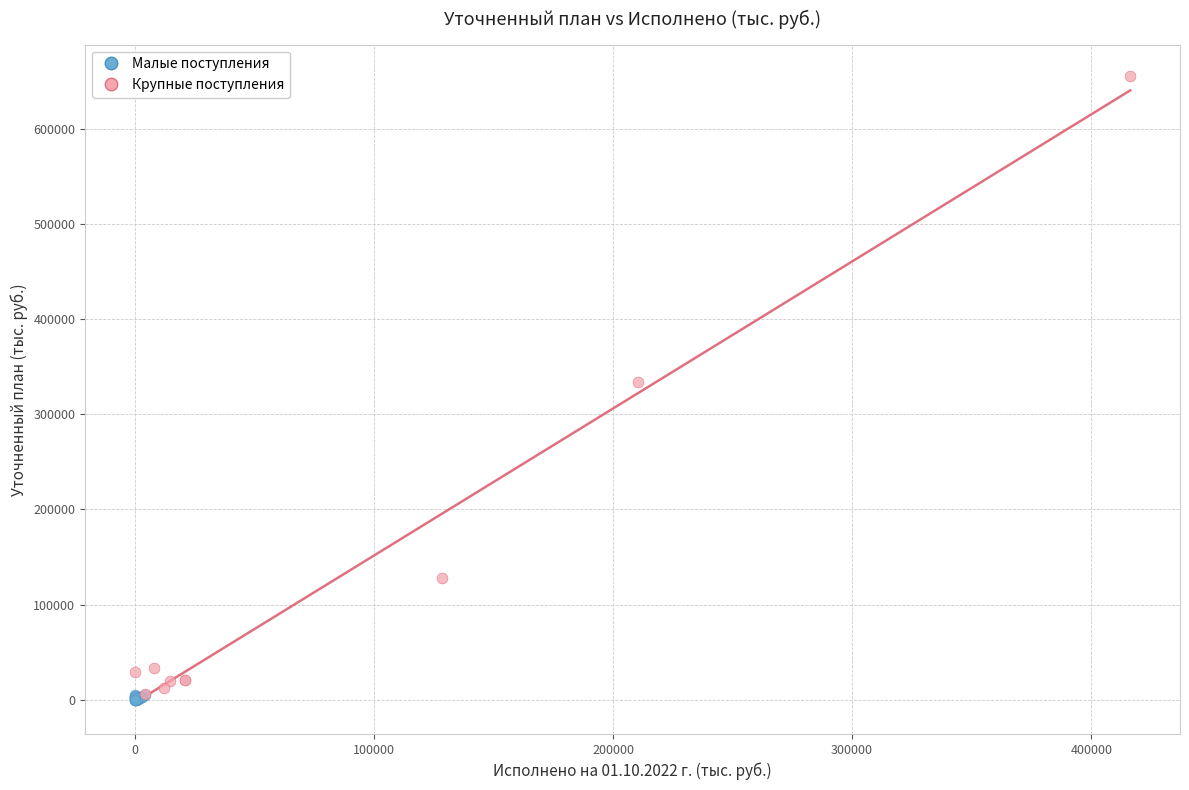

Which series has the widest spread of Y values?

Крупные поступления